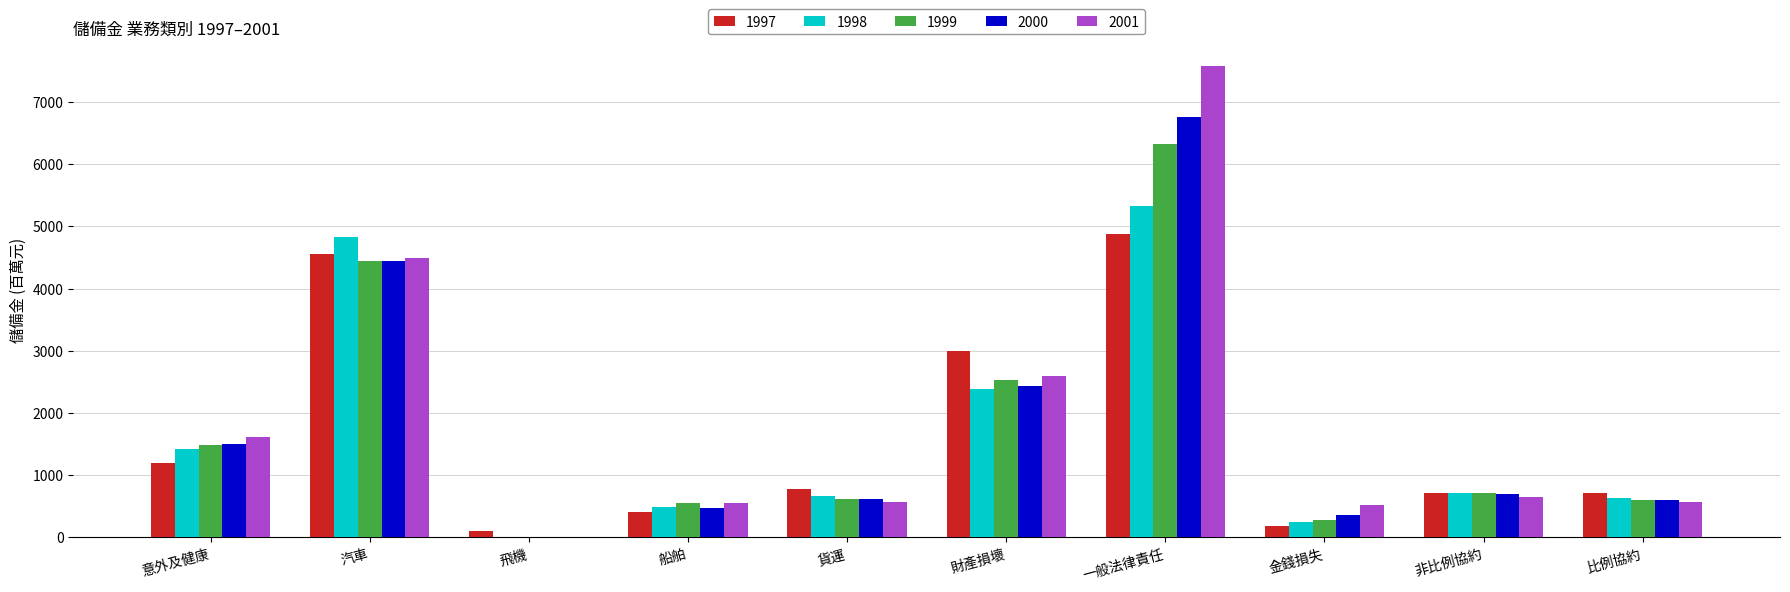

What is the greatest value displayed?

7585.5